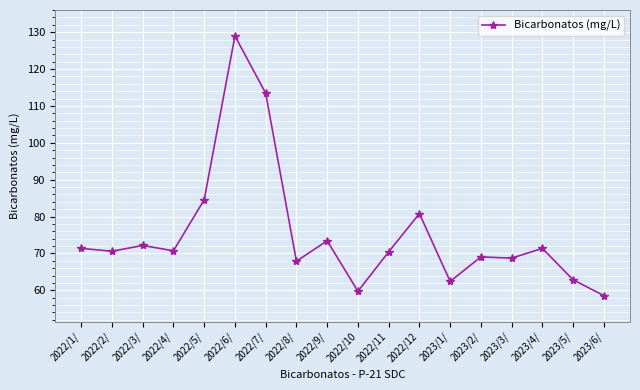

True or false: the data has more than 1 interior local peaks.

True